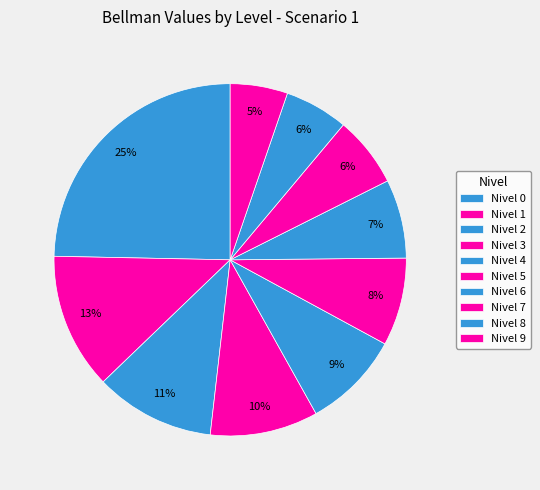

Is there a majority slice in this chart?

No